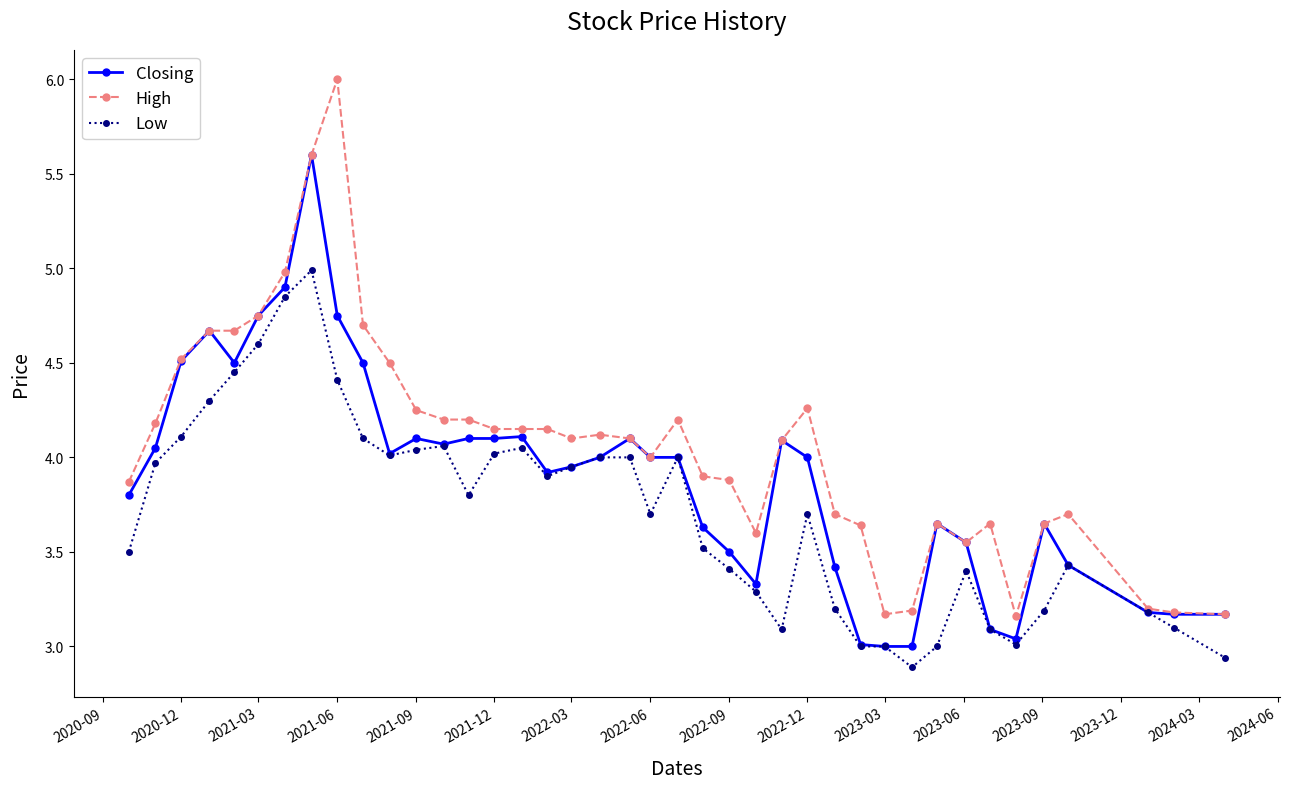

Rank the series by their average value, from highest to lowest.

High, Closing, Low